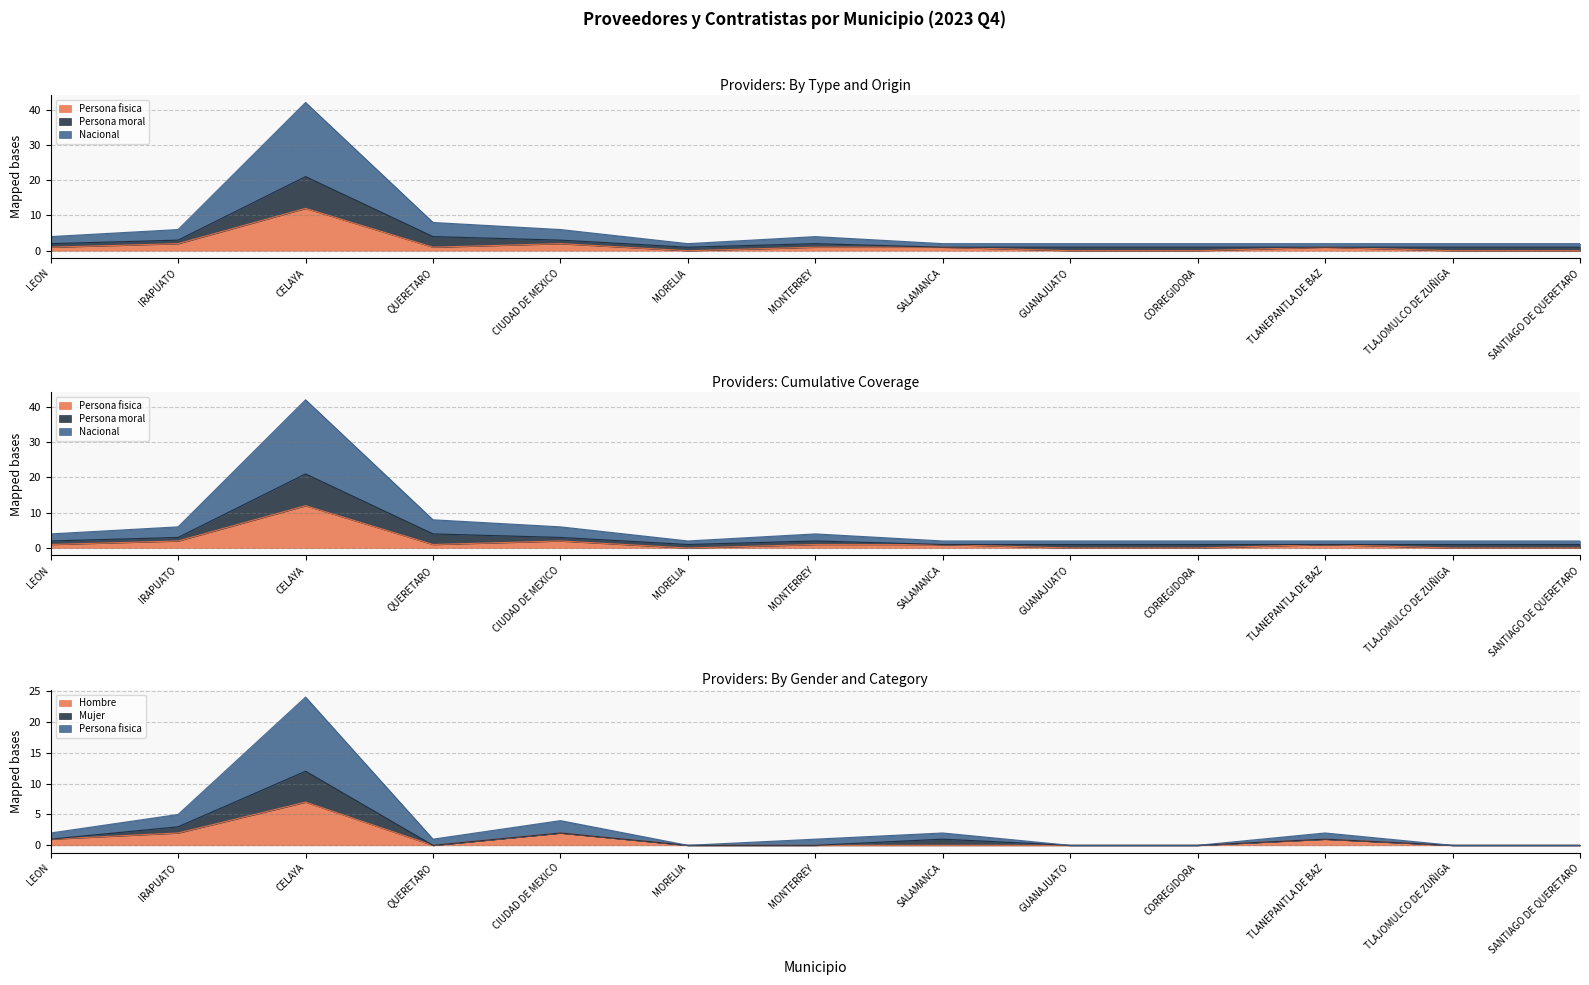

Where is the first local minimum for Persona fisica?

QUERETARO